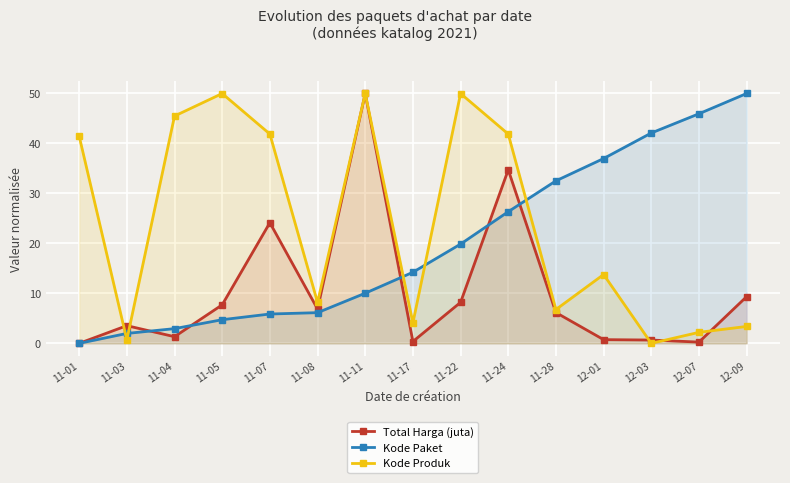

Rank the series by their average value, from highest to lowest.

Kode Produk, Kode Paket, Total Harga (juta)